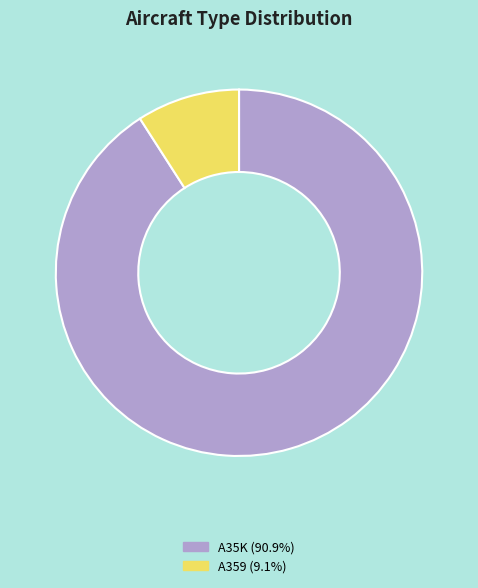

Rank the categories by value from highest to lowest.

A35K, A359